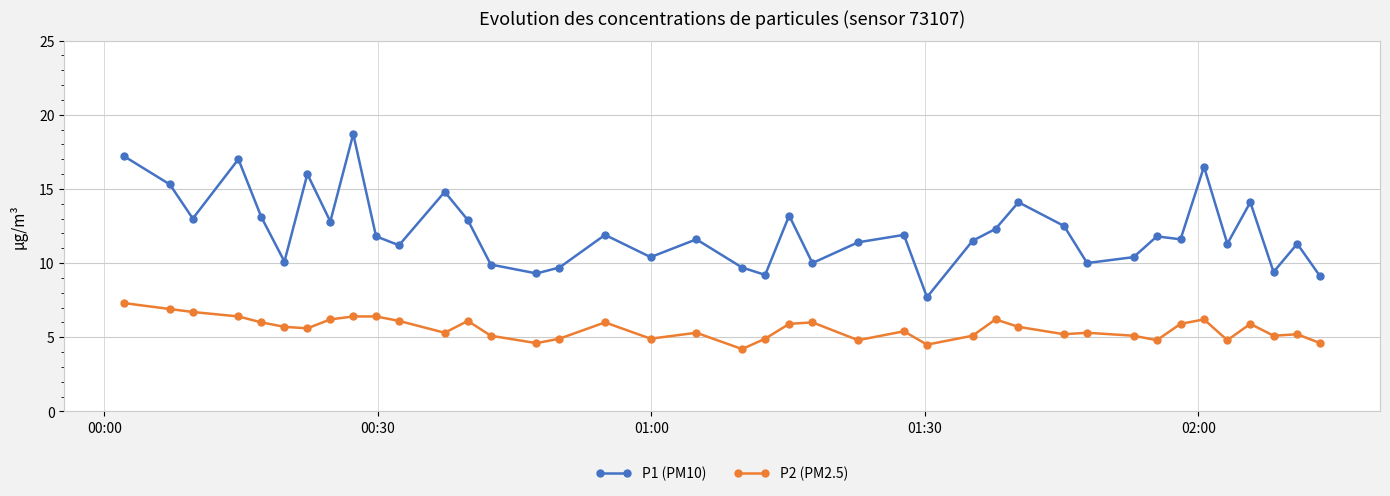

Rank the series by their maximum value, from lowest to highest.

P2 (PM2.5), P1 (PM10)